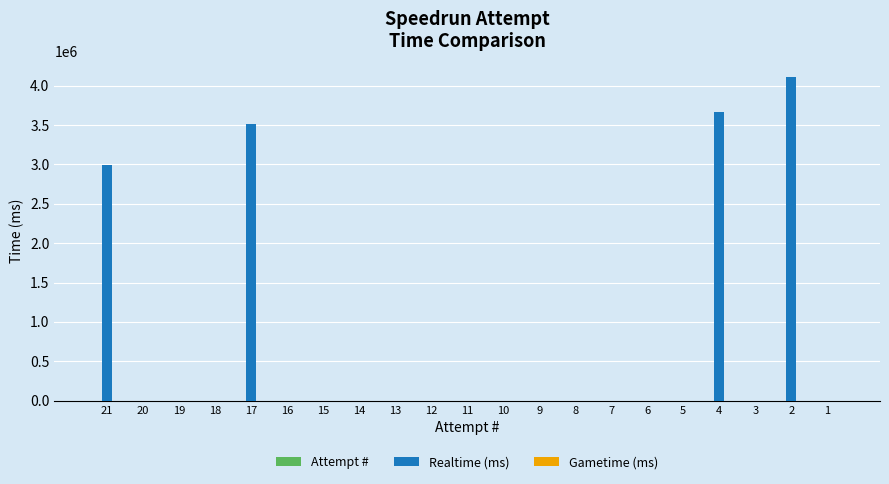

Which series has the largest total across all categories?

Realtime (ms)